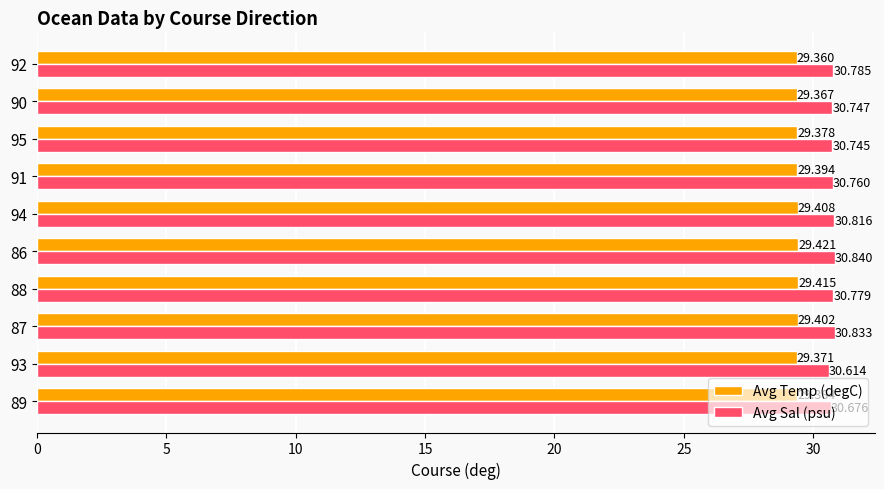

What is the difference between the maximum and minimum values in the Avg Temp (degC) series?

0.1